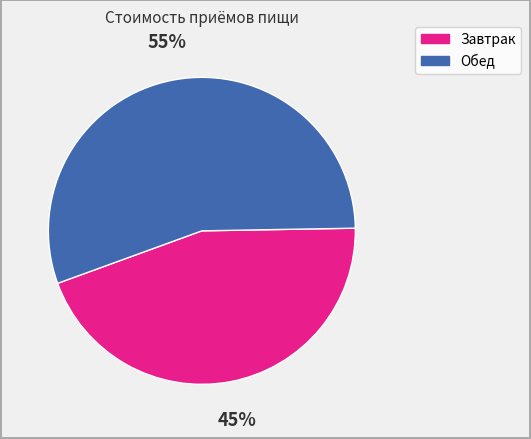

True or false: Обед accounts for 55% of the total.

True